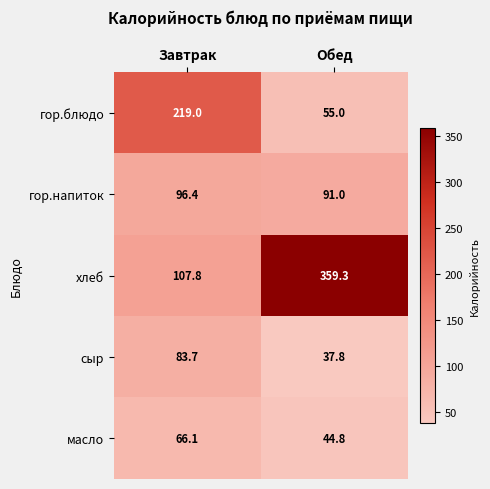

At which category is the sum across all series the highest?

Обед